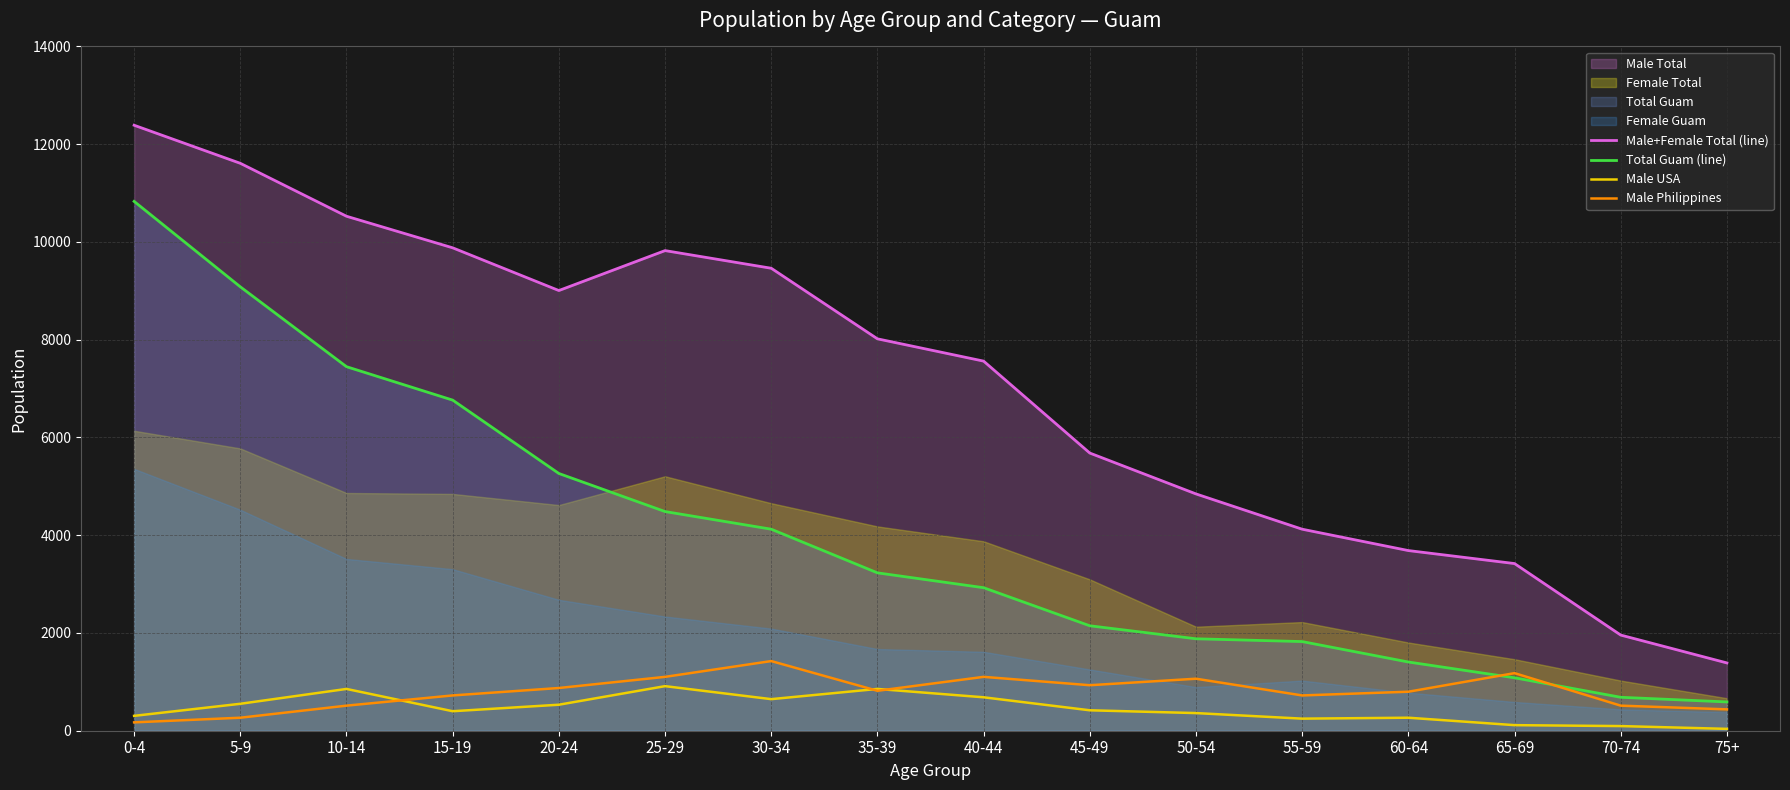

Reading left to right, extract all data points from this chart.

Male+Female Total (line): 12388	11609	10526	9880	9006	9823	9462	8018	7562	5681	4845	4123	3686	3420	1957	1387
Total Guam (line): 10830	9082	7448	6764	5263	4484	4123	3230	2926	2147	1881	1824	1406	1083	684	589
Male USA: 304	551	855	399	532	912	646	855	684	418	361	247	266	114	95	38
Male Philippines: 171	266	513	722	874	1102	1425	817	1102	931	1064	722	798	1178	513	437